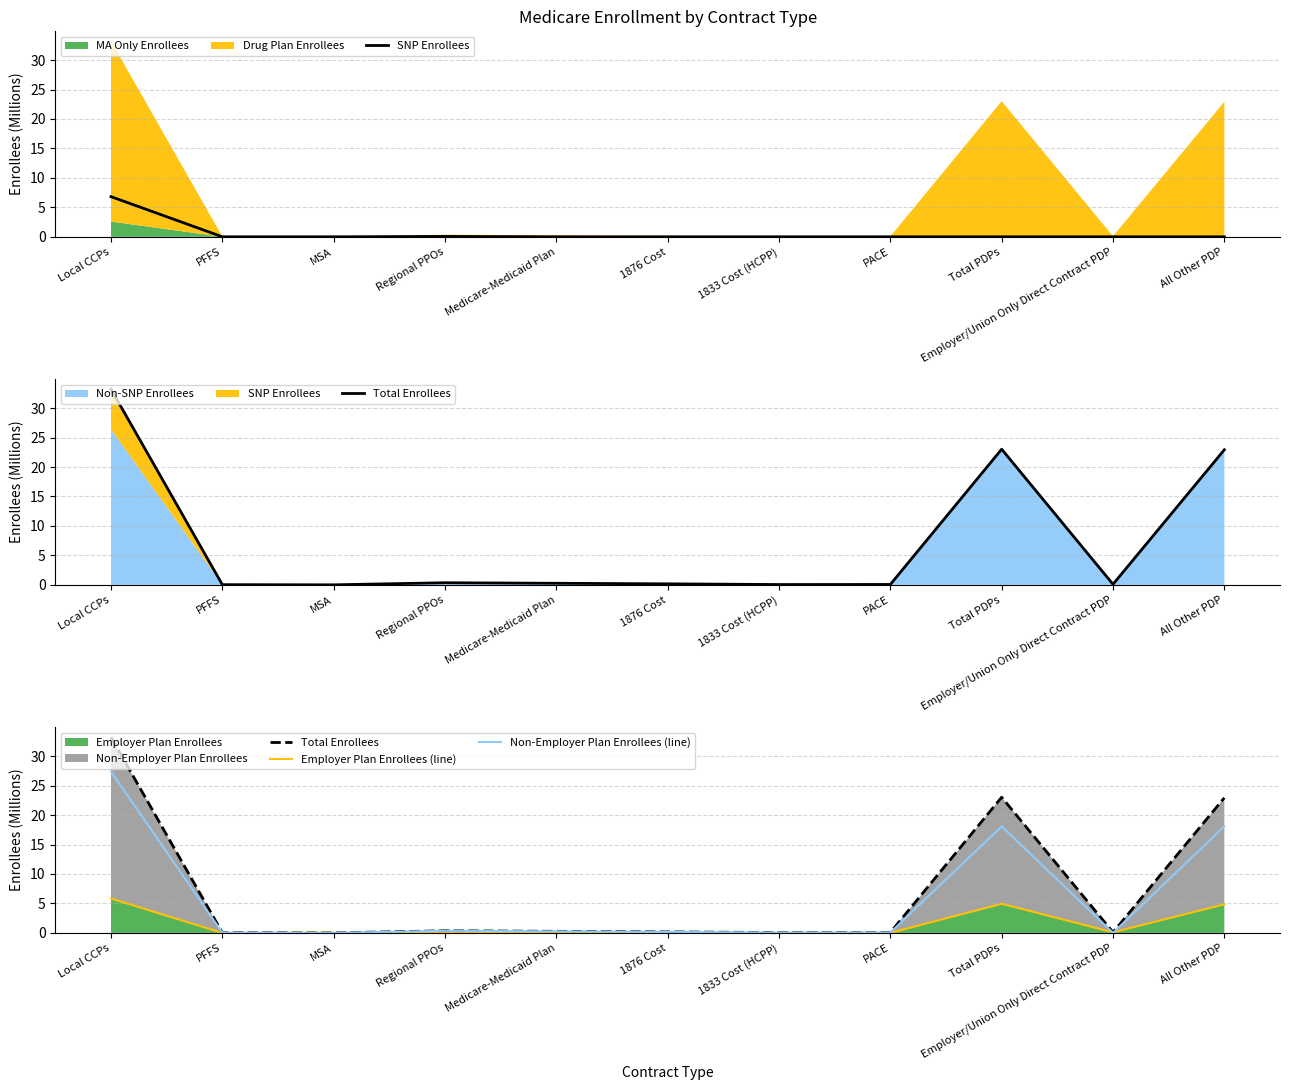

True or false: SNP Enrollees has more than 1 points higher than both neighbors.

False